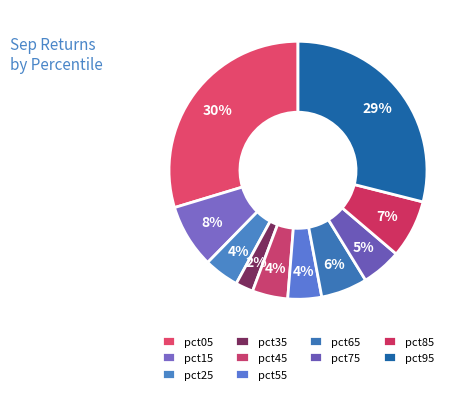

Do pct65 and pct85 together represent more than half of the pie?

No